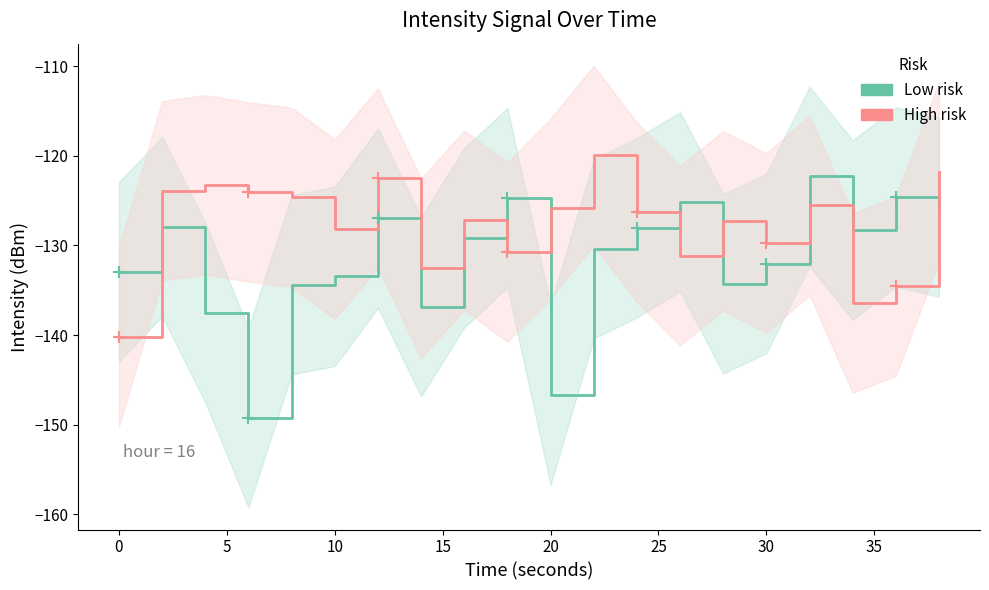

What is the sum of the High risk values at 20 and 30?

-260.7